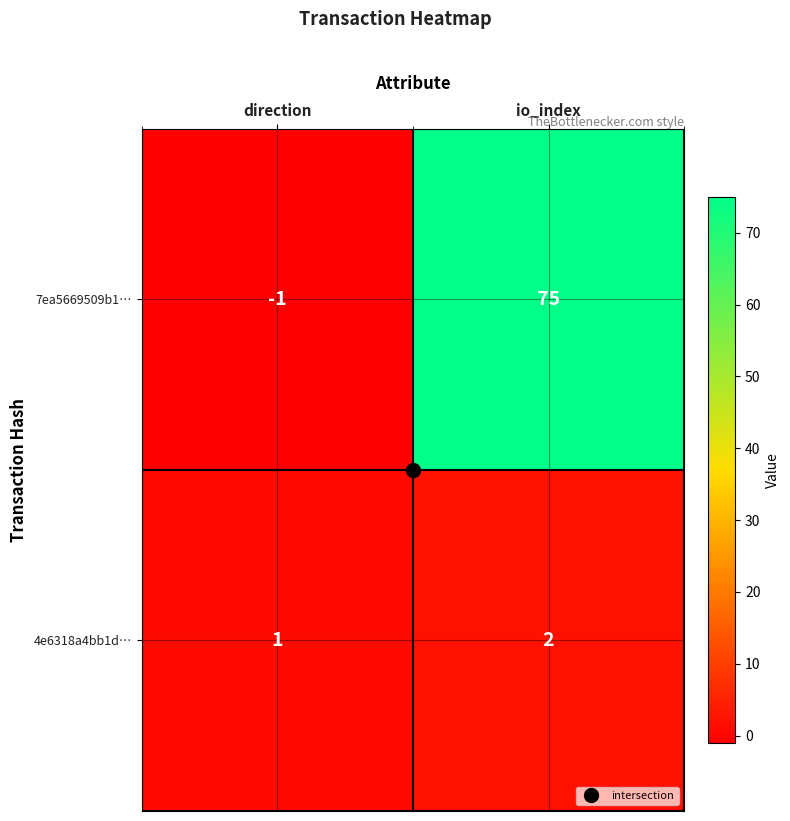

The value of 7ea5669509b1… at direction is 0. True or false?

False